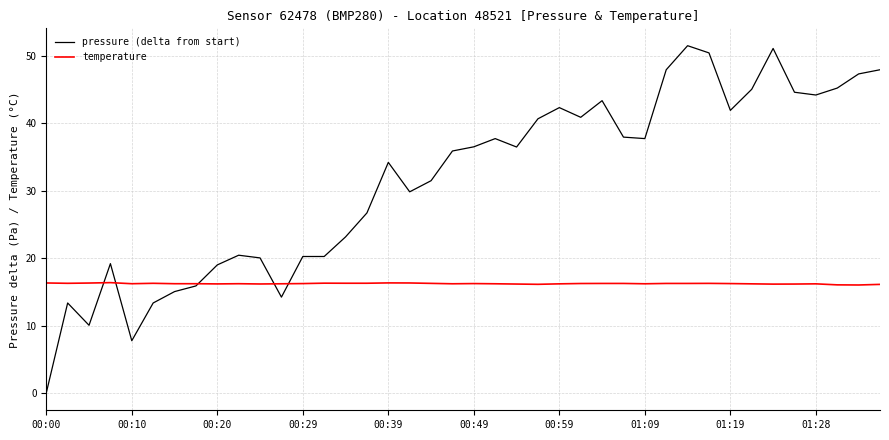

List the series in order of their peak value, lowest first.

temperature, pressure (delta from start)